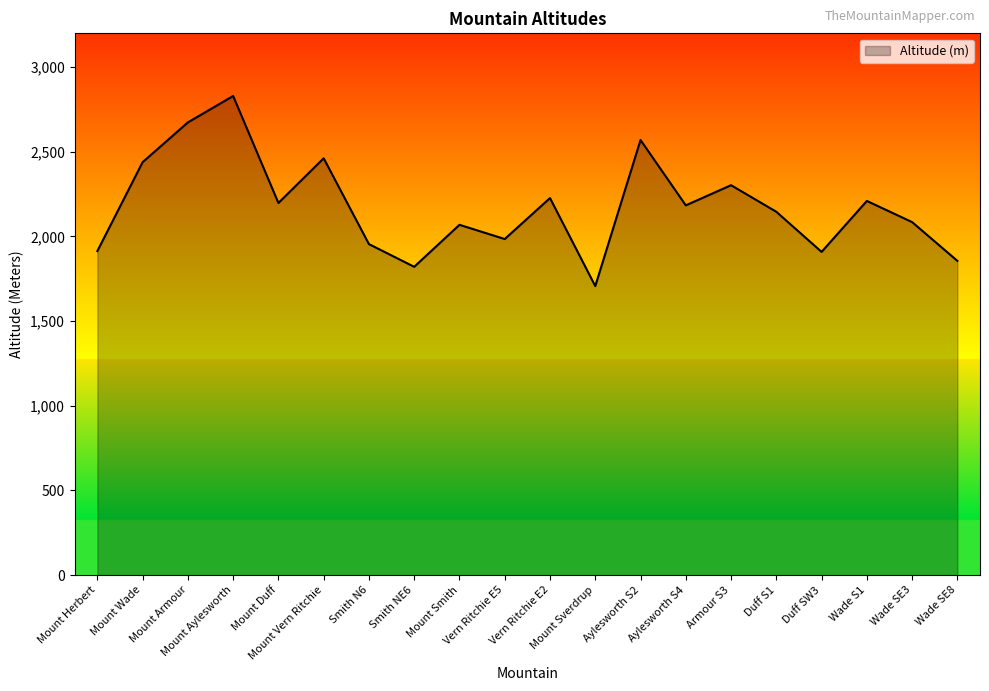

What is the greatest value displayed?

2830